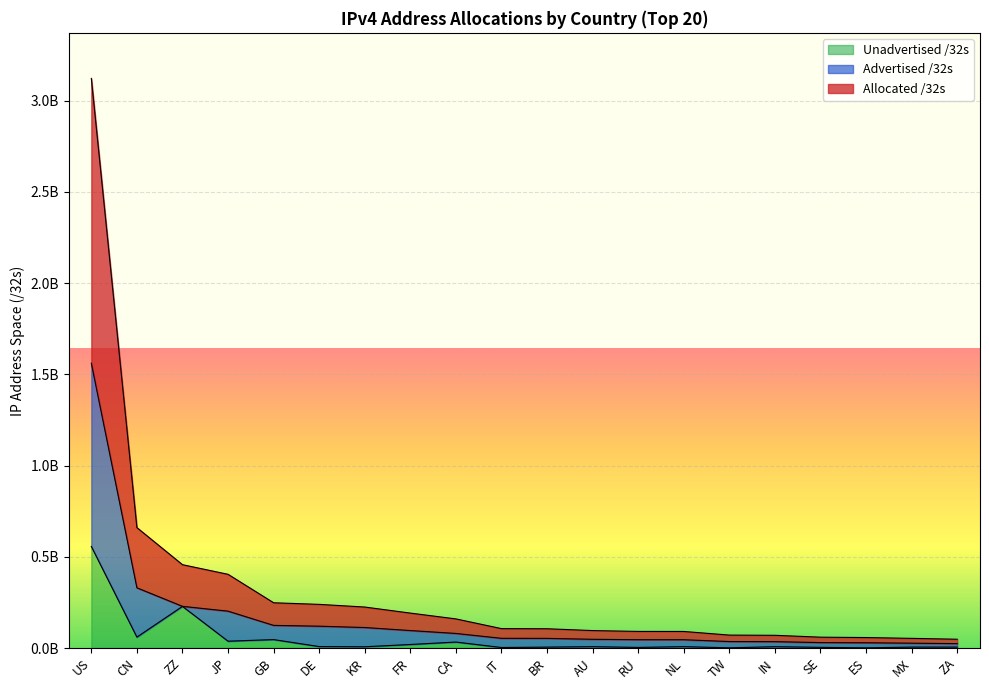

True or false: Allocated /32s and Advertised /32s intersect in this chart.

False